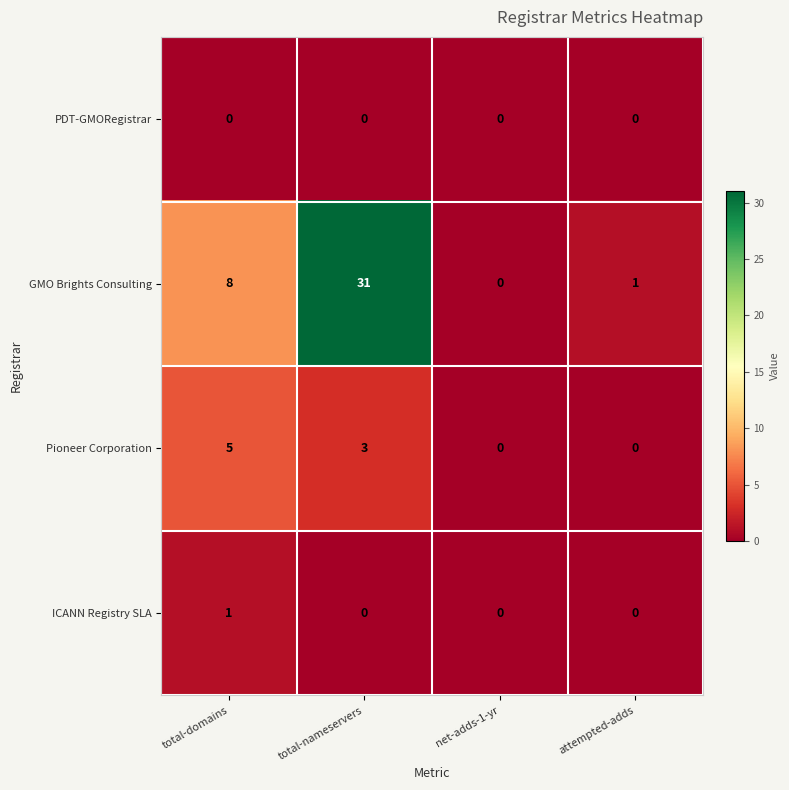

What is the greatest value displayed?

31